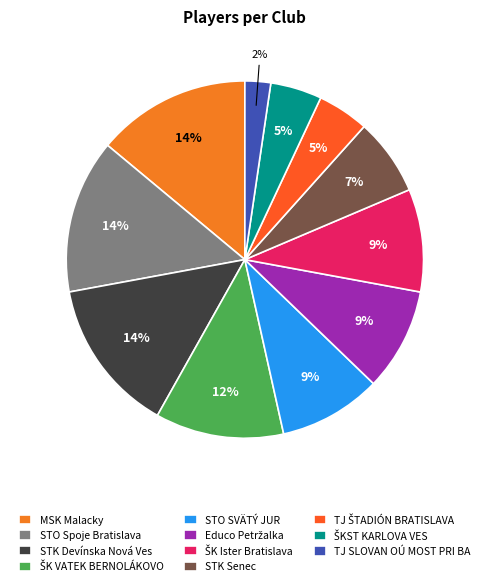

To the nearest percent, what portion does STO SVÄTÝ JUR represent?

9%